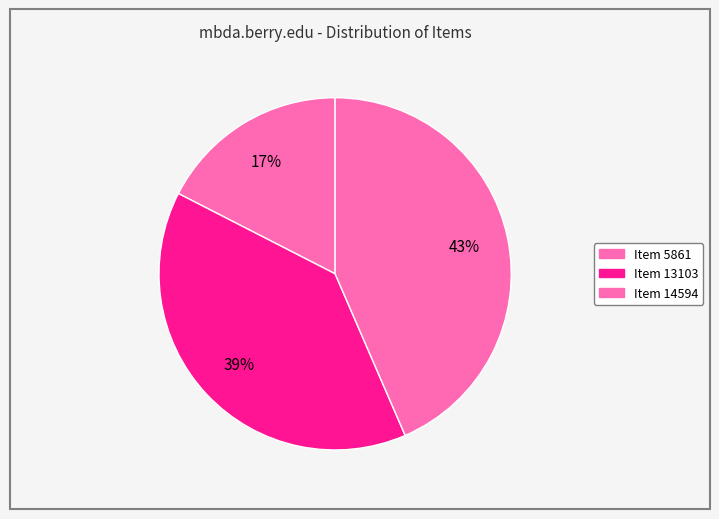

How many segments does this pie chart have?

3